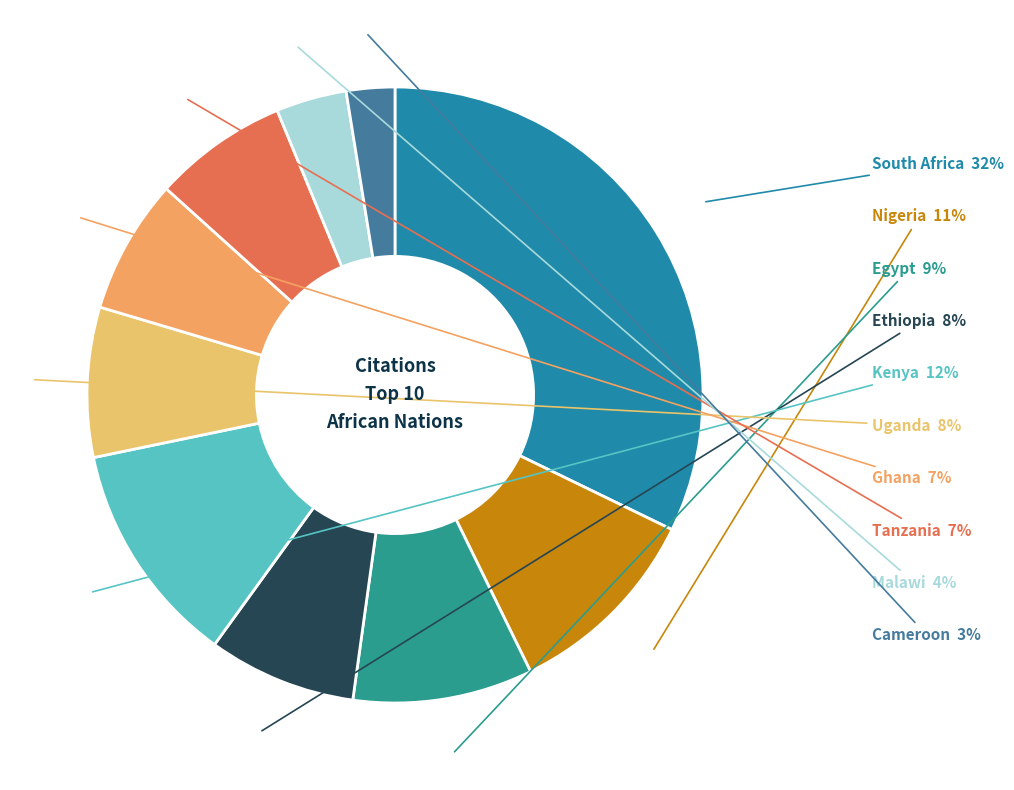

Is the sum of Uganda and Cameroon greater than half?

No